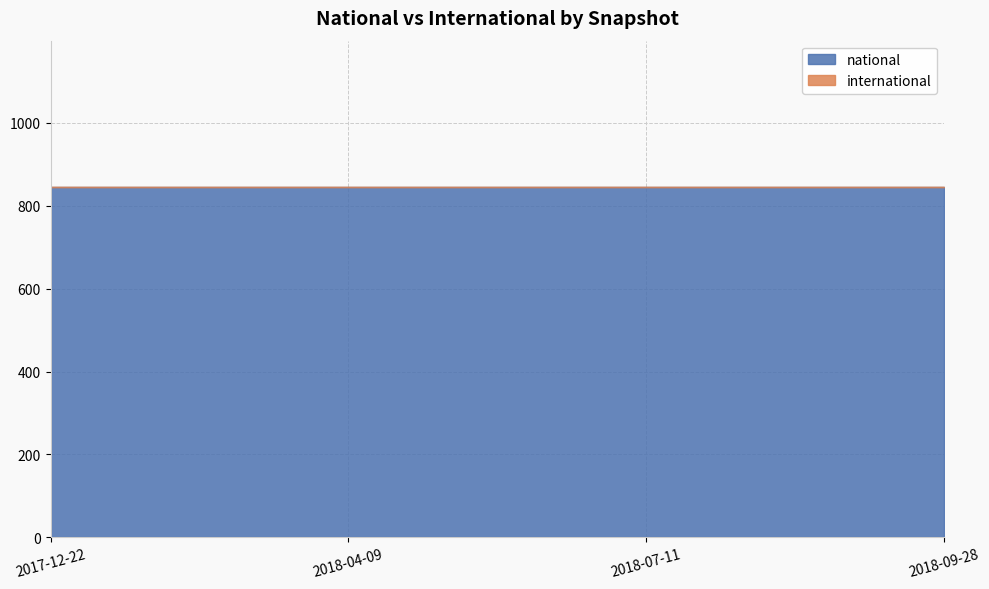

Is the value of national at 2018-04-09 greater than the value of international at 2018-09-28?

Yes